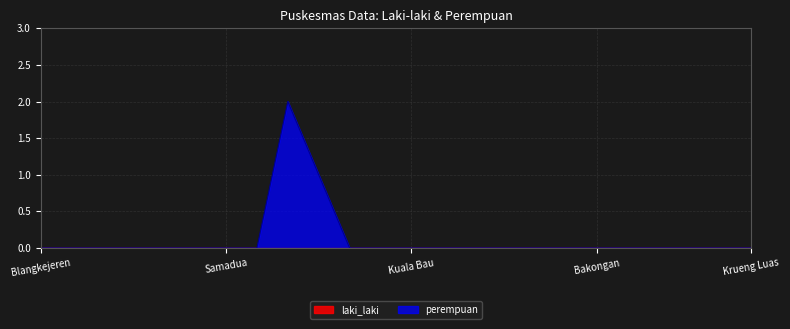

What is the difference between the second highest and second lowest values?

1